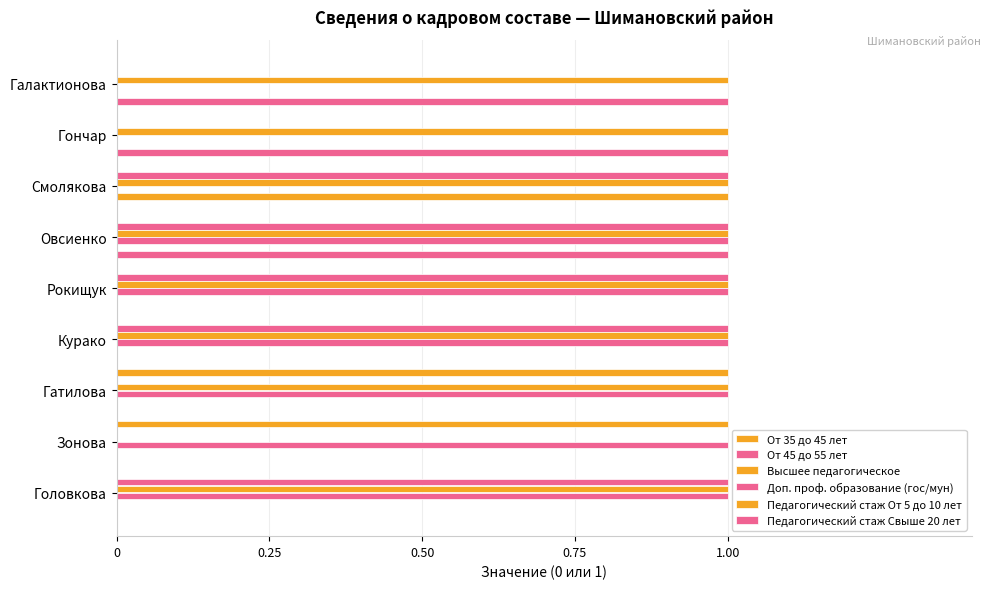

Count the number of data series in this chart.

6